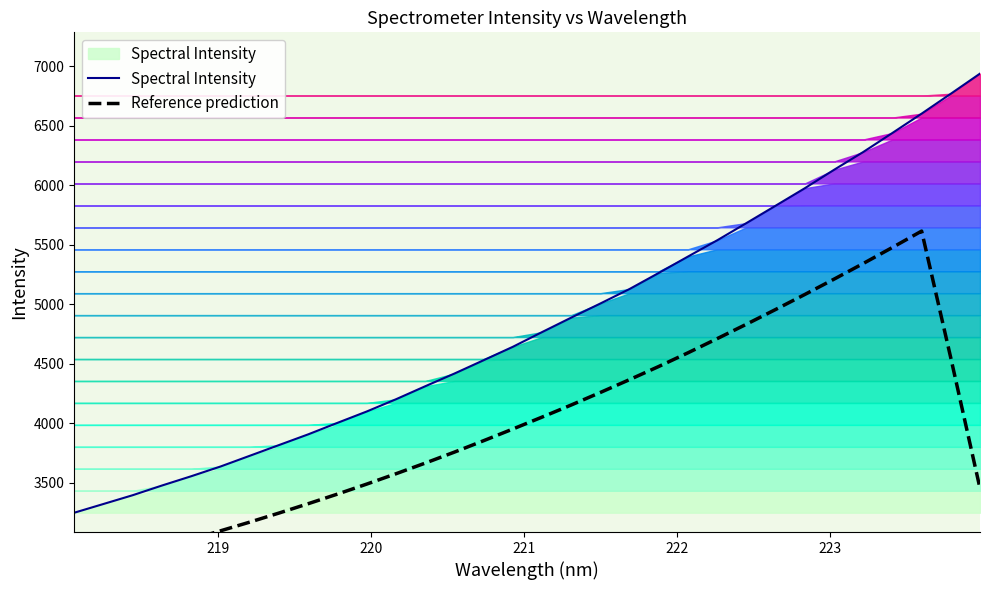

True or false: Spectral Intensity and Reference prediction intersect in this chart.

False